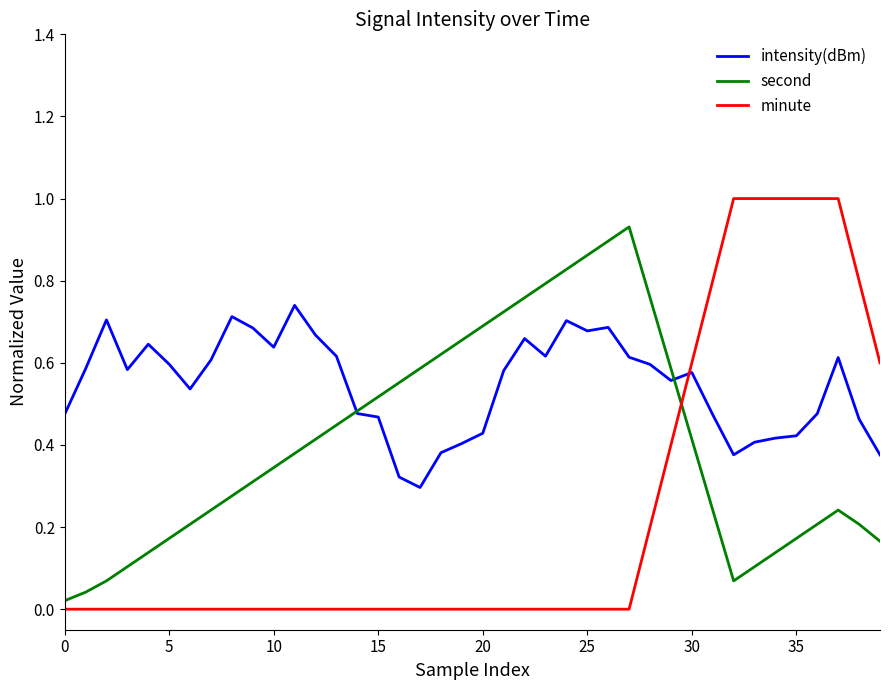

True or false: intensity(dBm) and second cross at least once.

True